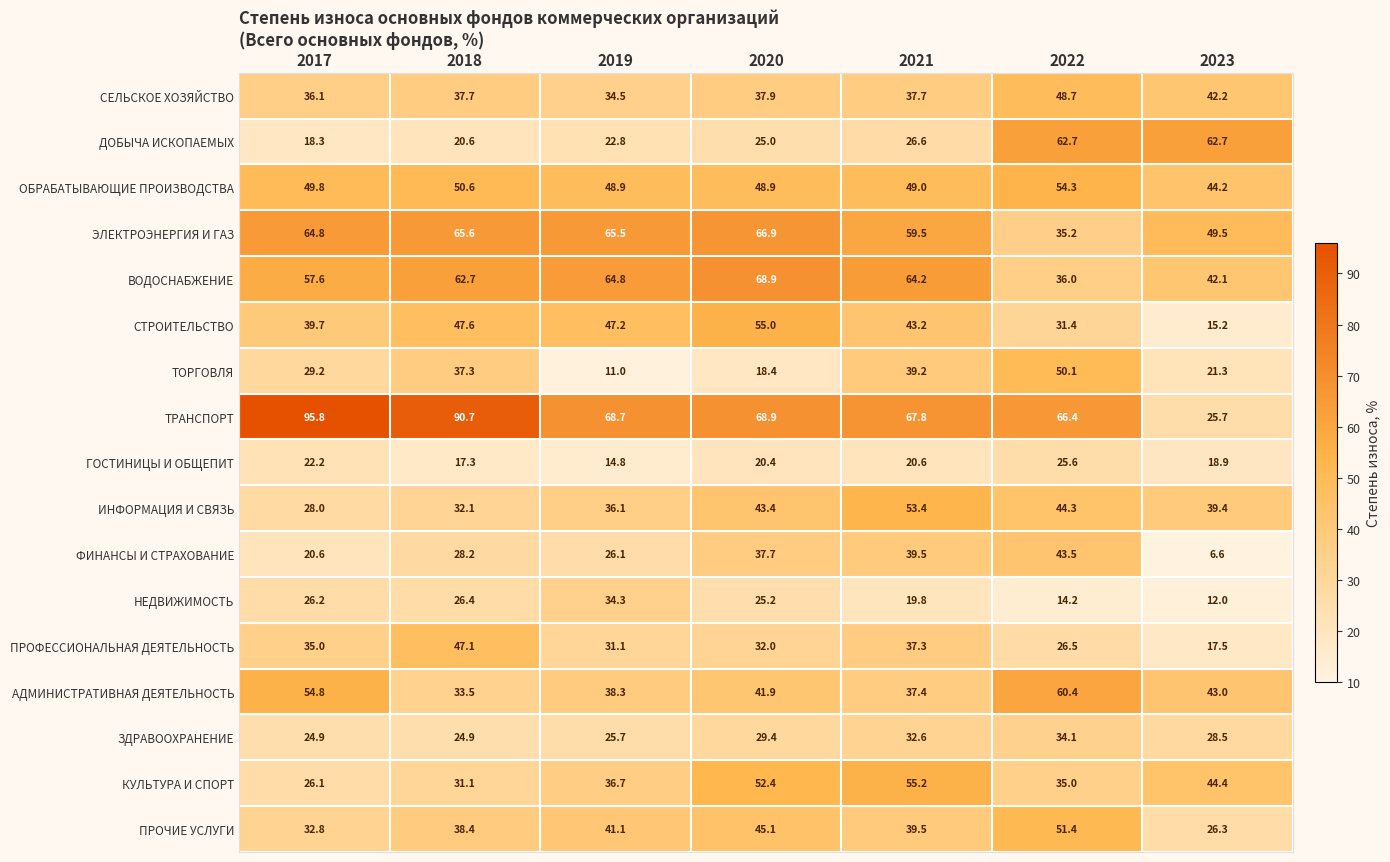

At which label is ИНФОРМАЦИЯ И СВЯЗЬ closest to 40?

2023